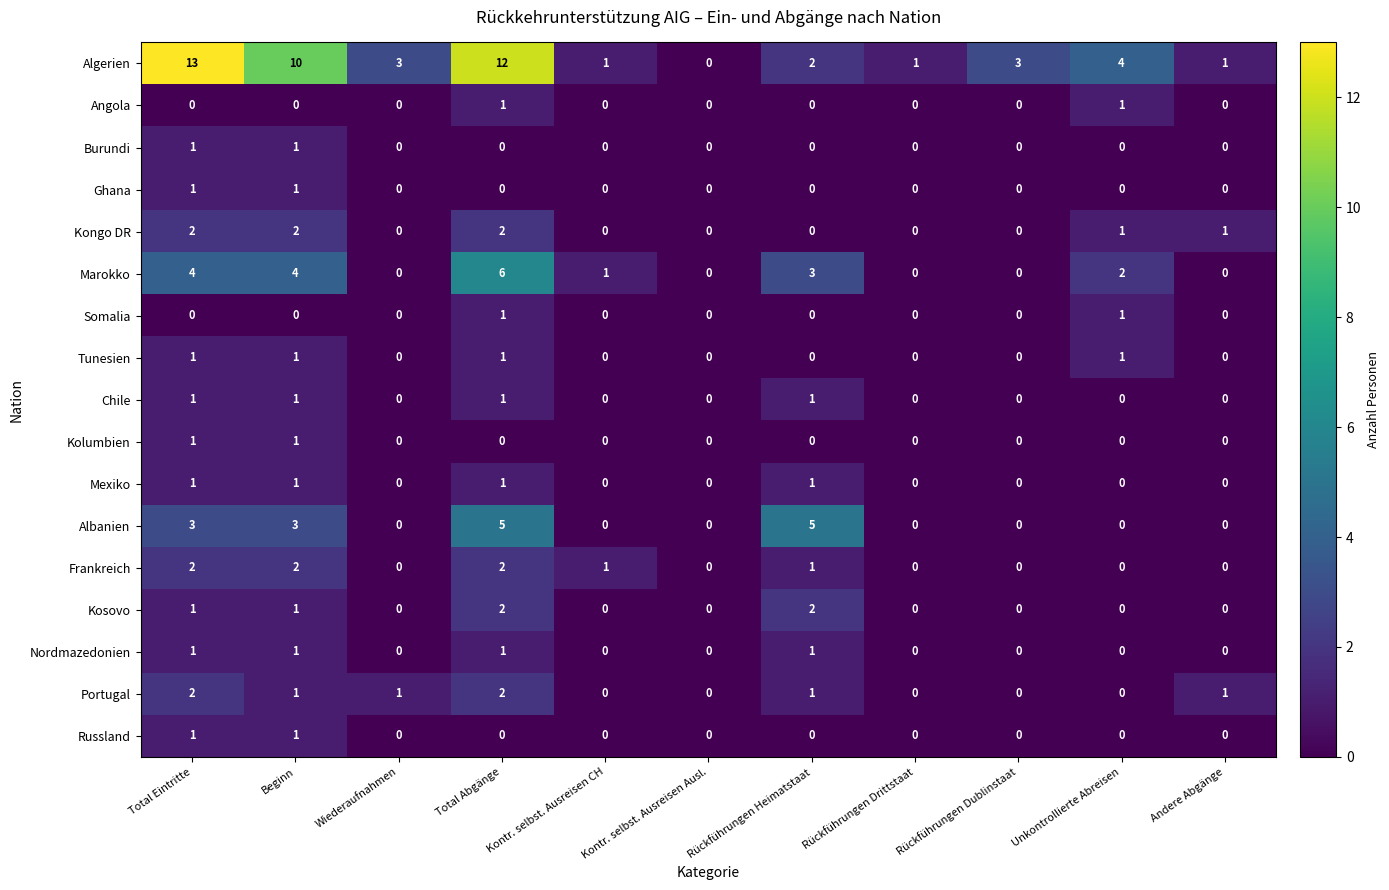

The value of Tunesien at Rückführungen Heimatstaat is 0. True or false?

True